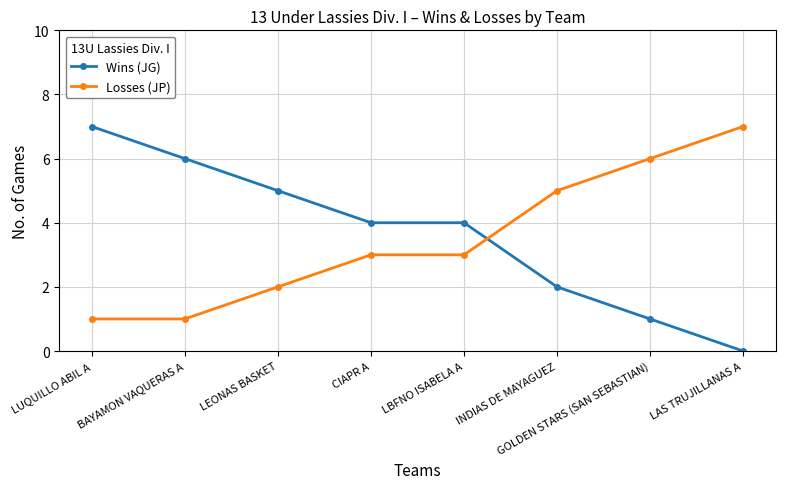

Which label corresponds to the smallest value in the chart?

LAS TRUJILLANAS A